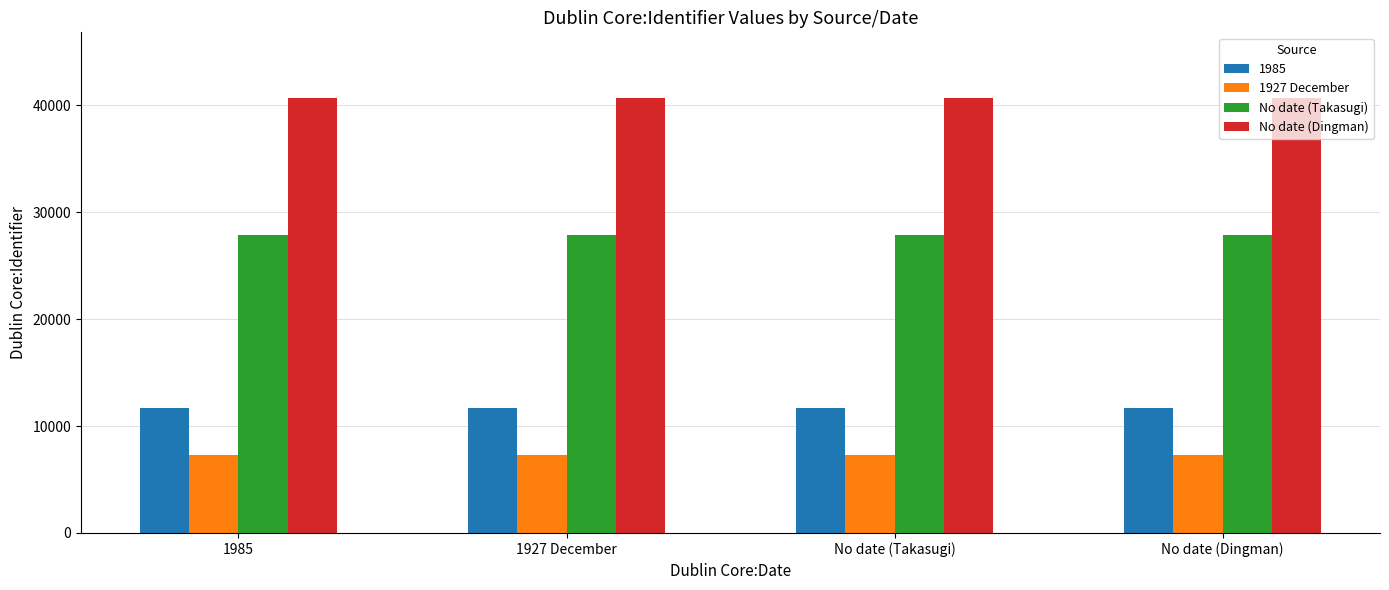

What is the difference between the highest and lowest values at 1927 December?

33418